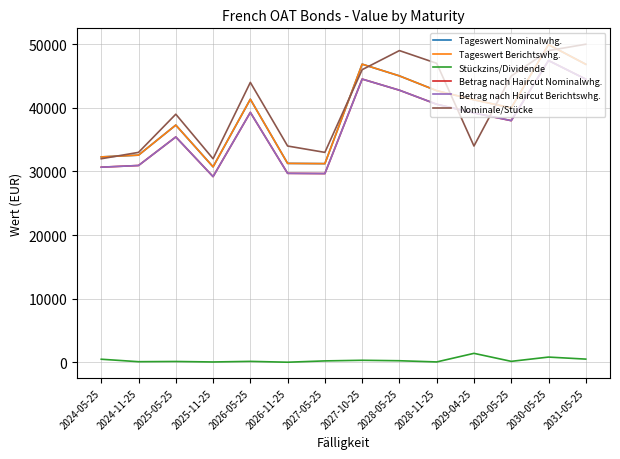

Does the chart have visible grid lines?

Yes